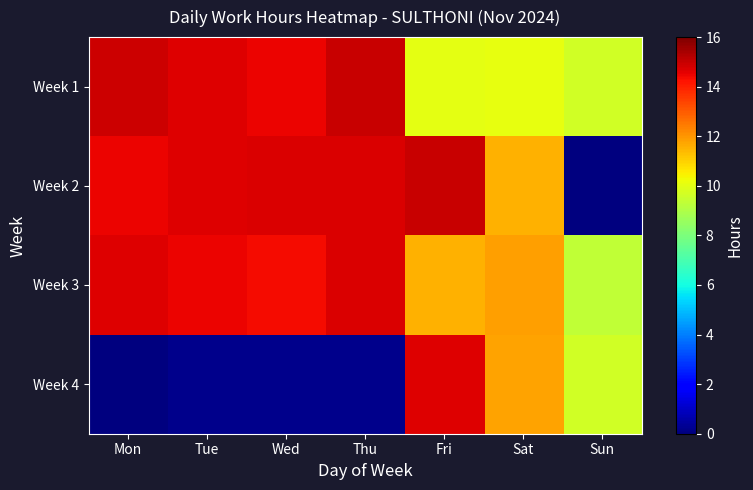

The Week 3 series shows 15.9 at Fri. True or false?

False